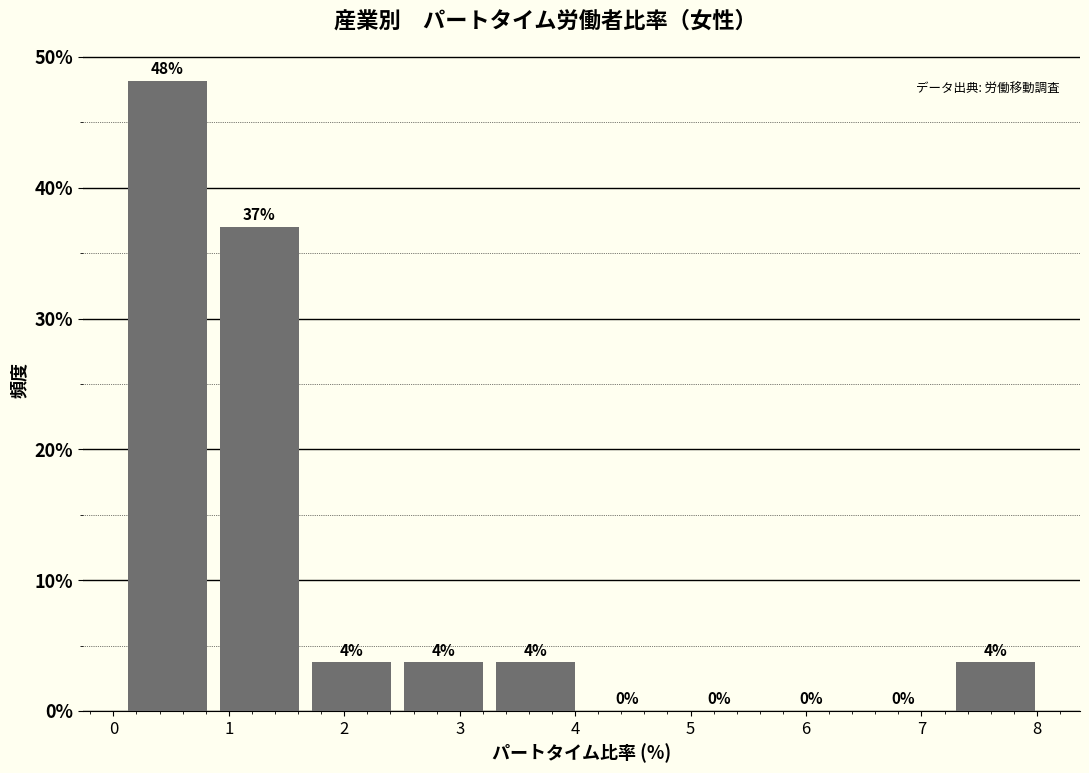

Which range on the x-axis has the tallest bar?

0.1 to 0.9